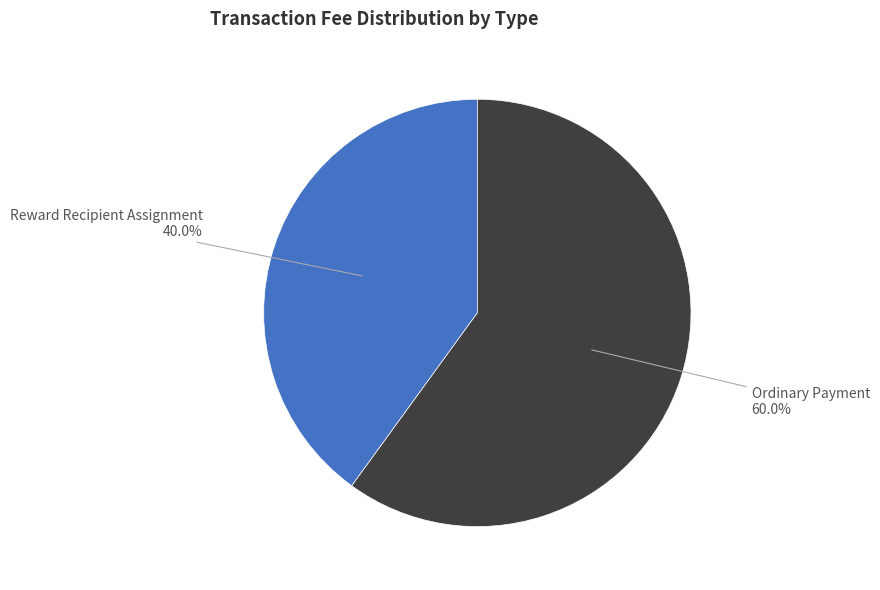

To the nearest percent, what is the average slice percentage?

50%